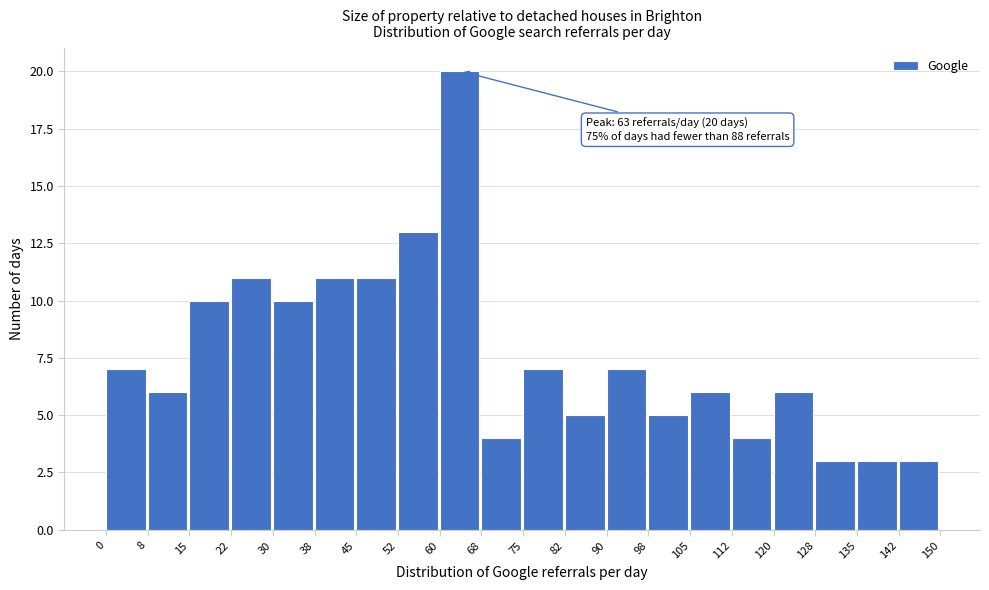

Which range on the x-axis has the tallest bar?

60 to 68